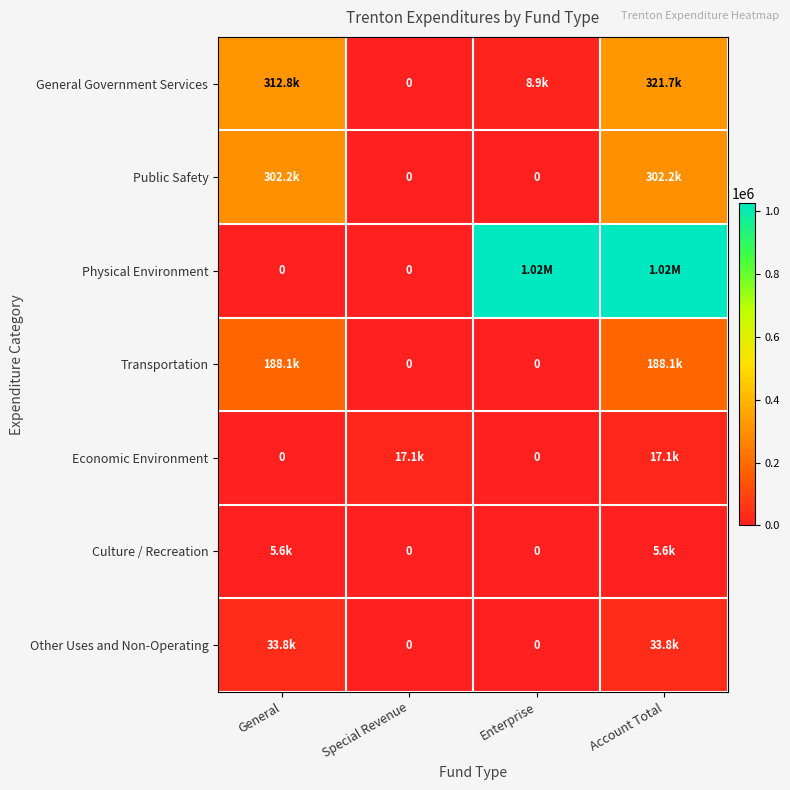

At which label is General Government Services closest to 160837?

Enterprise